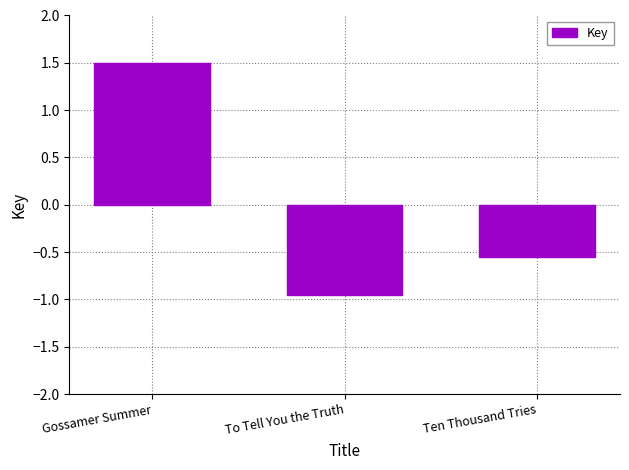

What is the greatest value displayed?

1.5